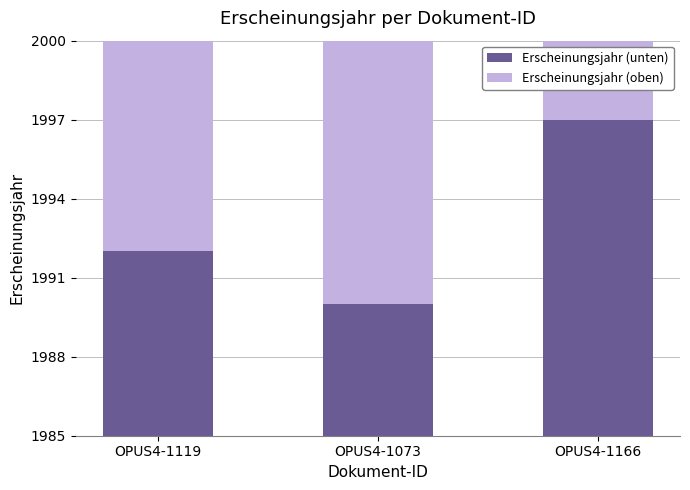

Are the bars horizontal?

No